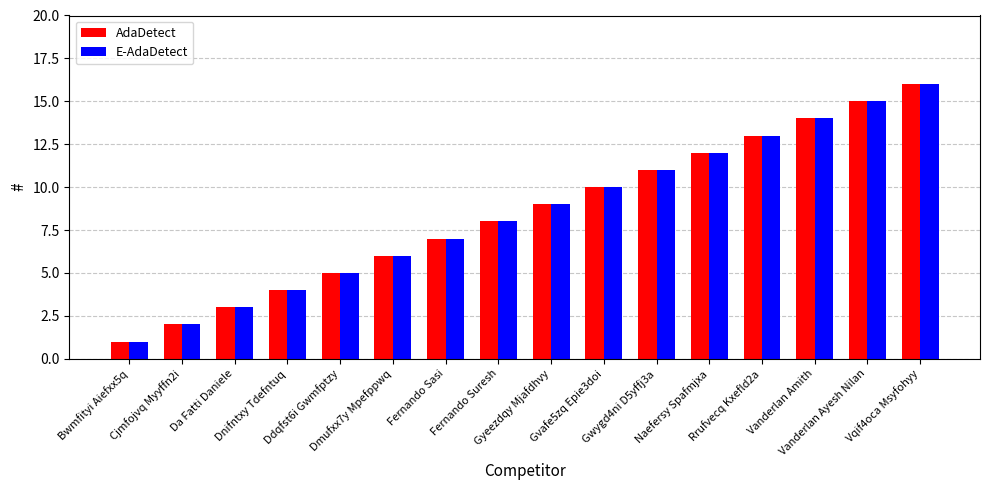

What are all the series names shown in the legend?

AdaDetect, E-AdaDetect